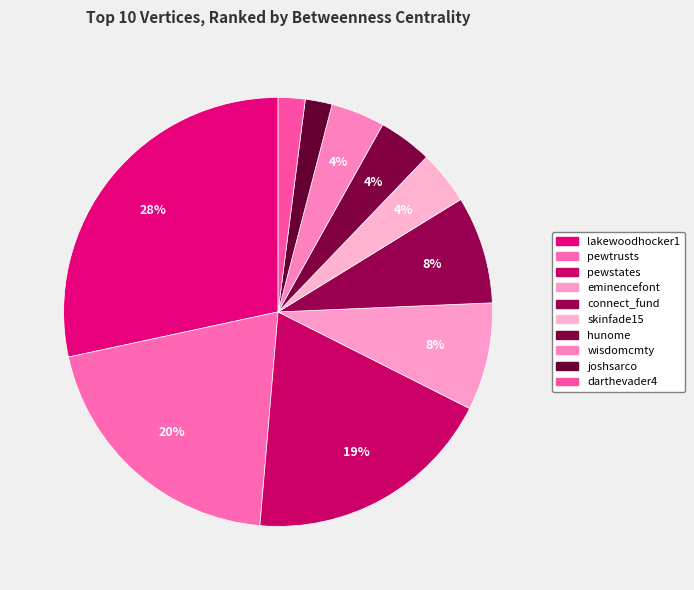

Which has a higher value, hunome or wisdomcmty?

hunome